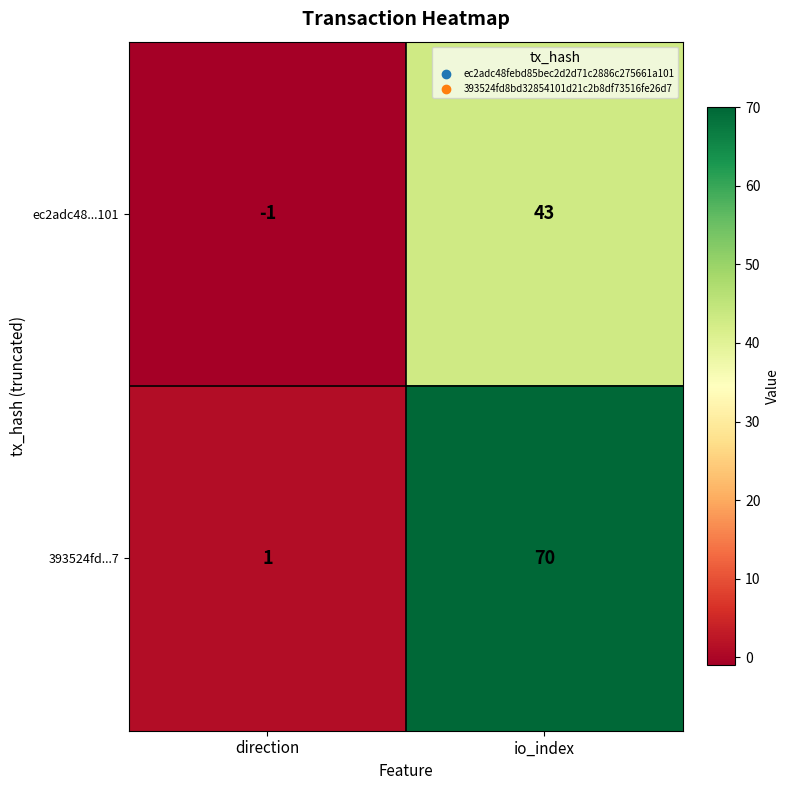

What is the difference between the 393524fd...7 values at io_index and direction?

69